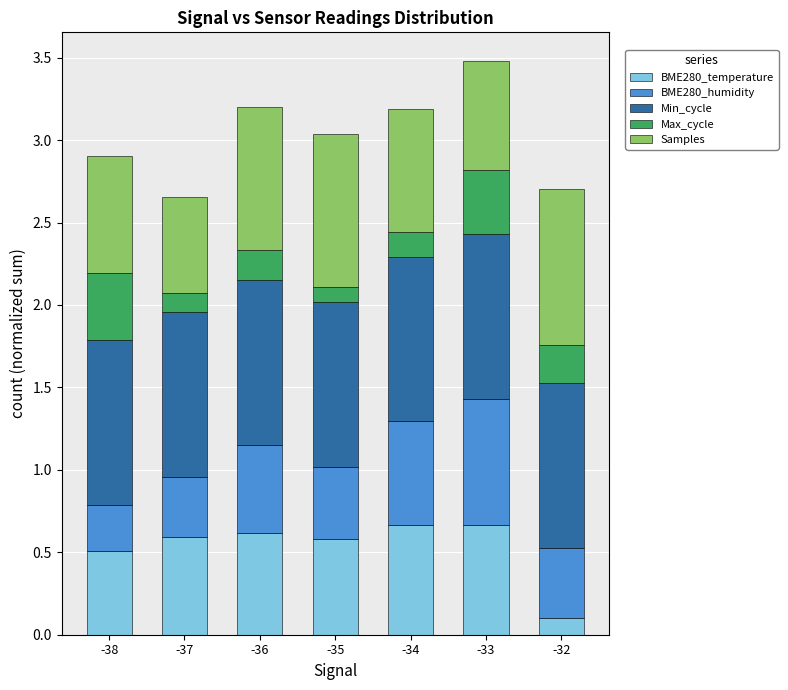

Is it true that BME280_temperature equals 0.3 at -34?

False